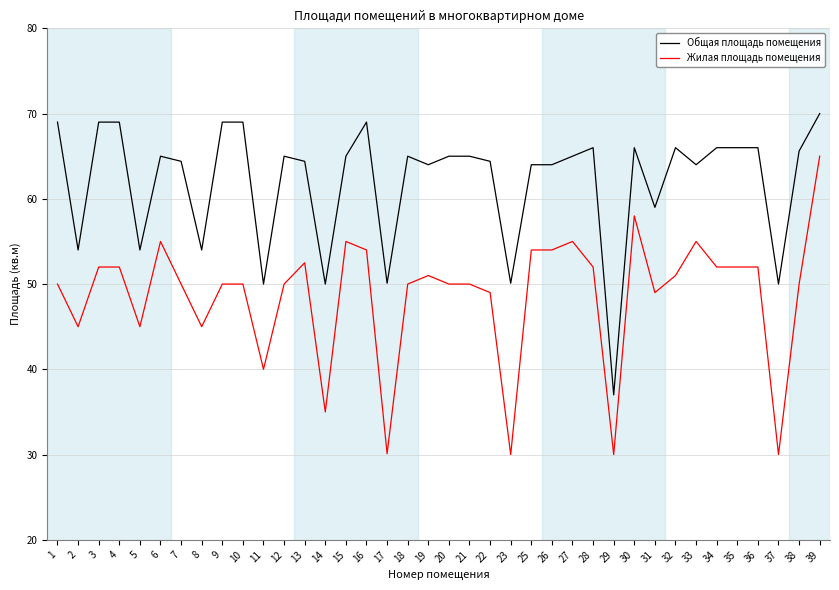

What is the spread (max minus min) of values at 32?

15.0